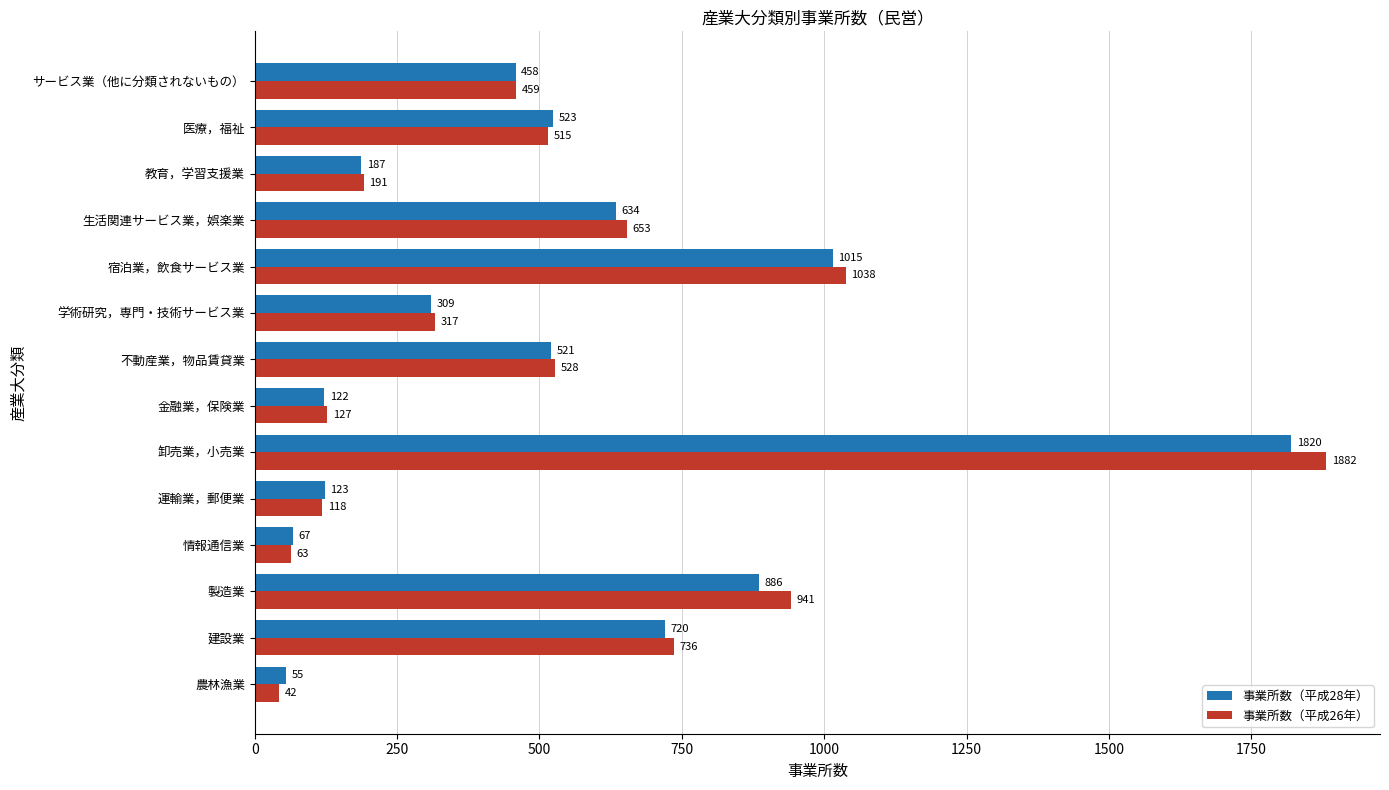

How many data points in 事業所数（平成28年） are less than 521?

7